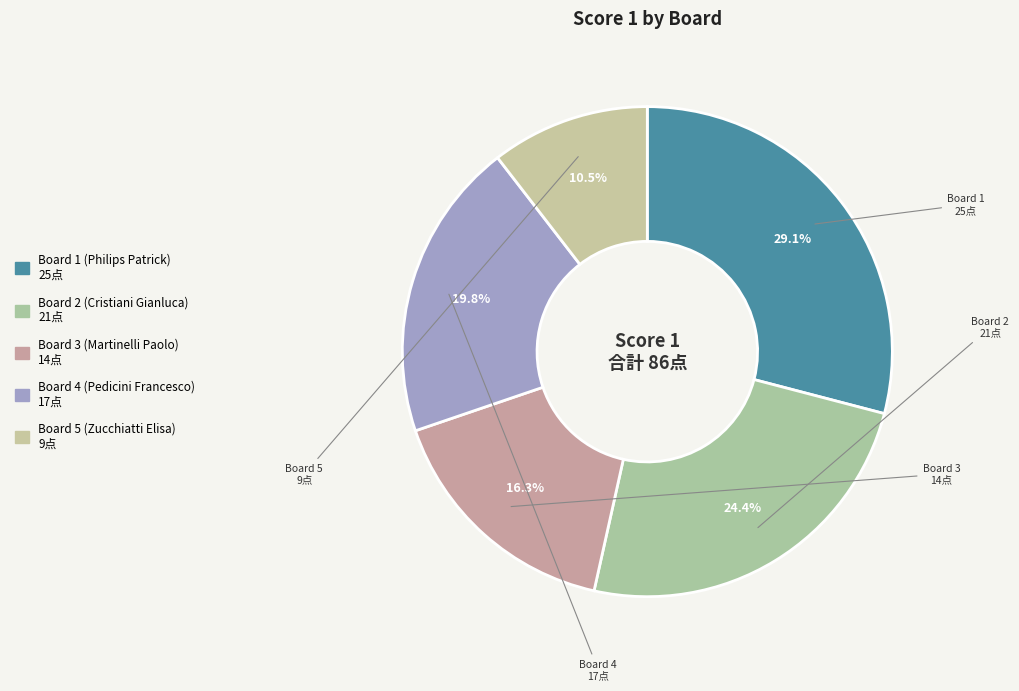

What is the change in value from Board 2 (Cristiani Gianluca) to Board 3 (Martinelli Paolo)?

-7